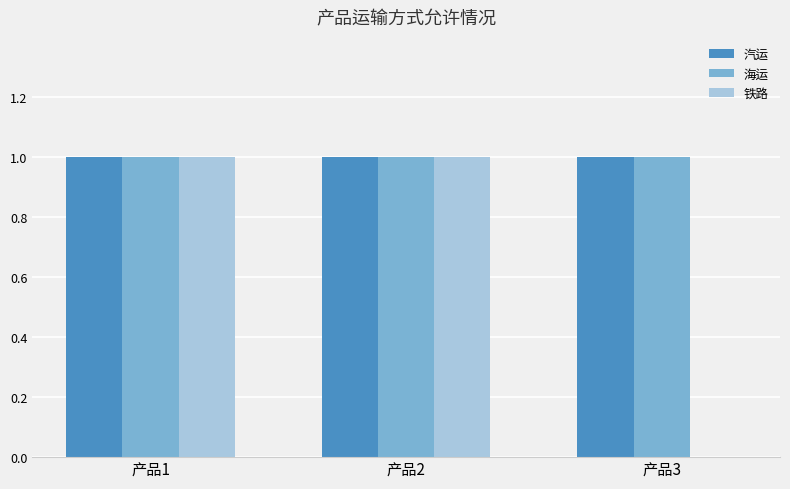

How many distinct data groups are displayed?

3